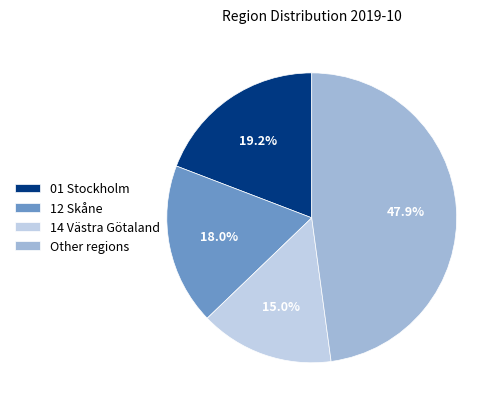

Combined, do Other regions and 01 Stockholm account for over 50%?

Yes